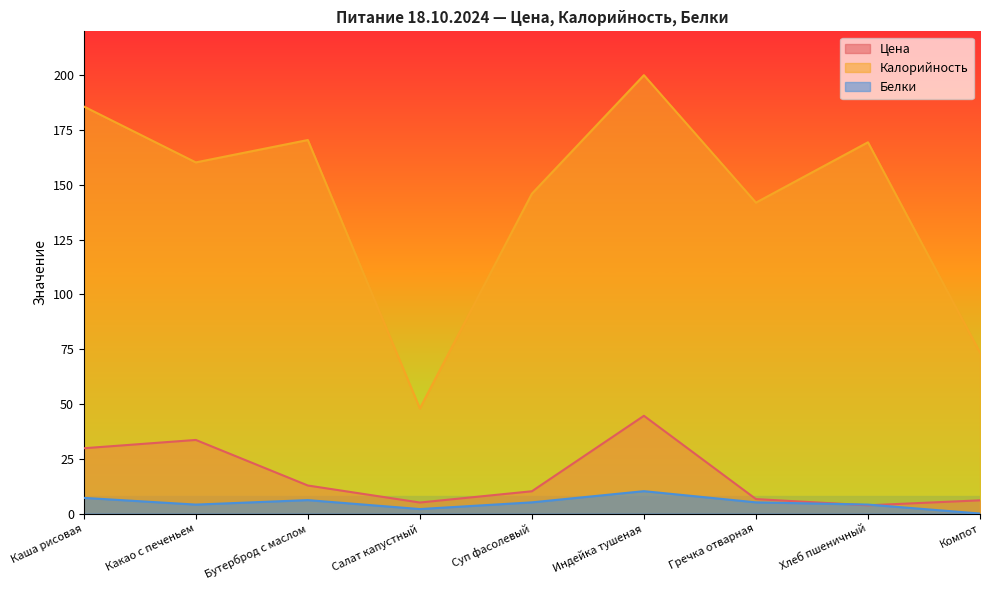

Between Индейка тушеная and Салат капустный, which is larger?

Индейка тушеная